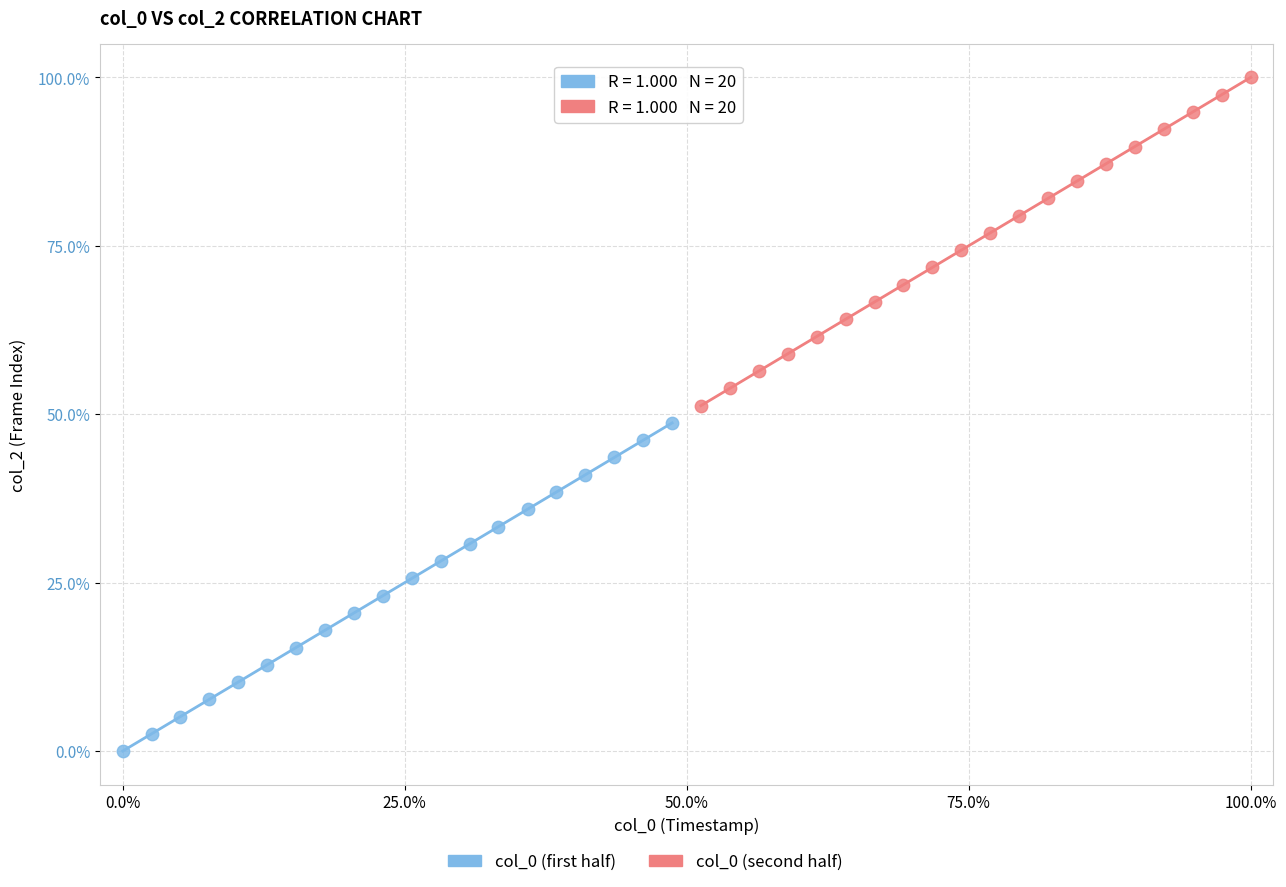

Which series contains the lowest Y value?

col_0 (first half)